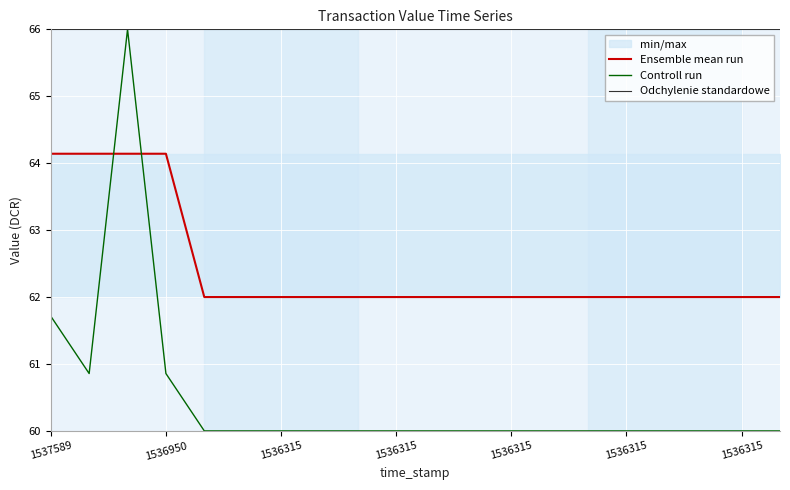

How many interior local valleys does the Controll run series have?

1